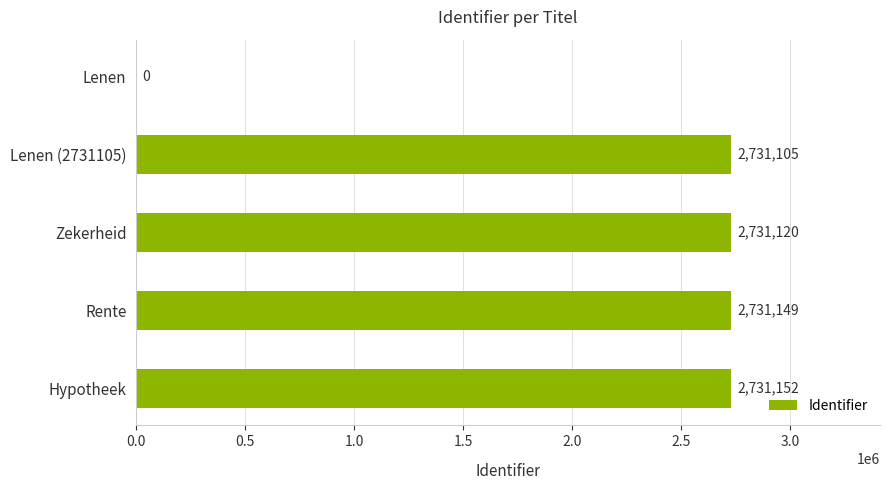

What is the sum of all values?

10924526